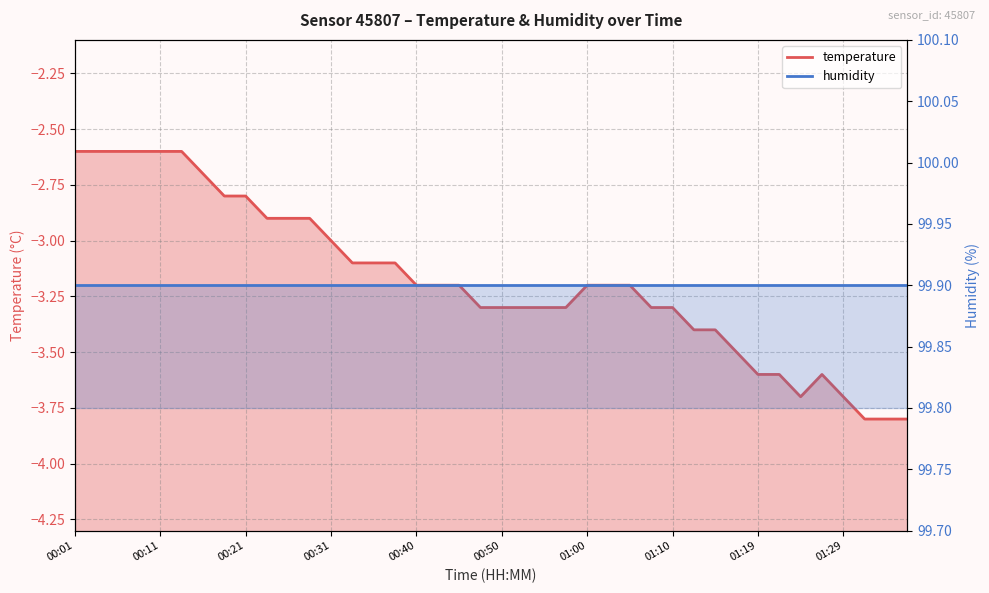

How many points are lower than both their immediate neighbors (excluding endpoints)?

1